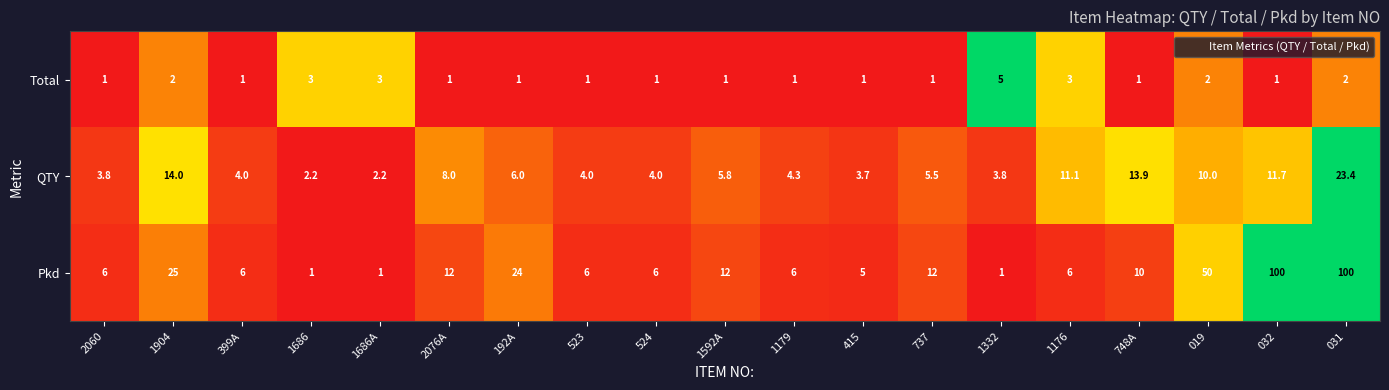

Count the number of categories in the chart.

19